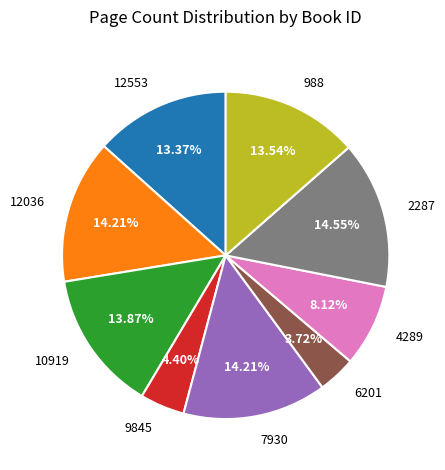

Combined, do 2287 and 4289 account for over 50%?

No